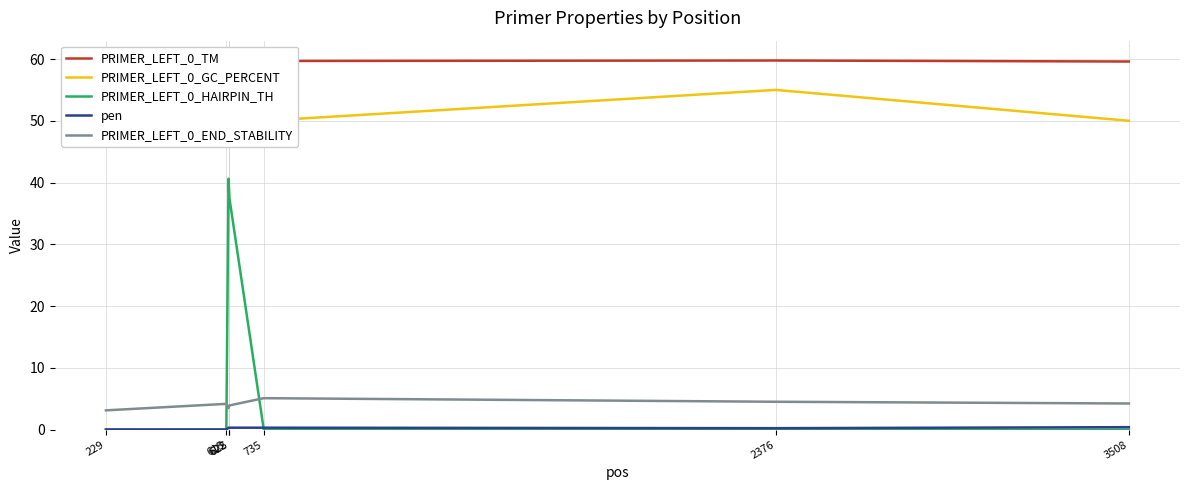

Is the value of PRIMER_LEFT_0_GC_PERCENT at 615 greater than the value of PRIMER_LEFT_0_END_STABILITY at 615?

Yes